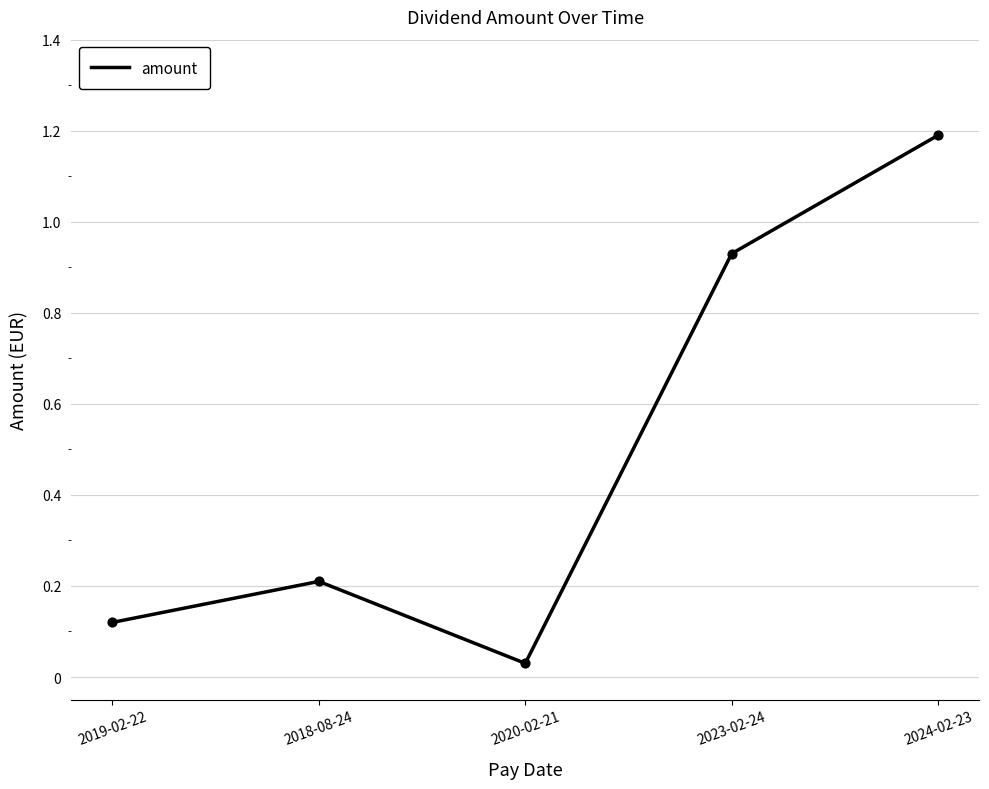

Between 2023-02-24 and 2024-02-23, which is larger?

2024-02-23